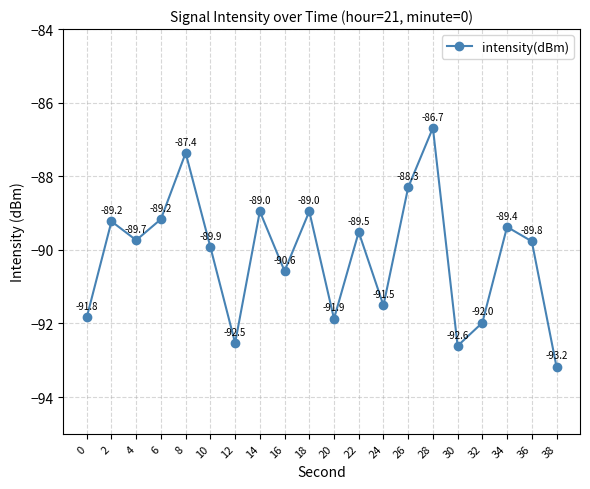

What is the smallest value displayed?

-93.2